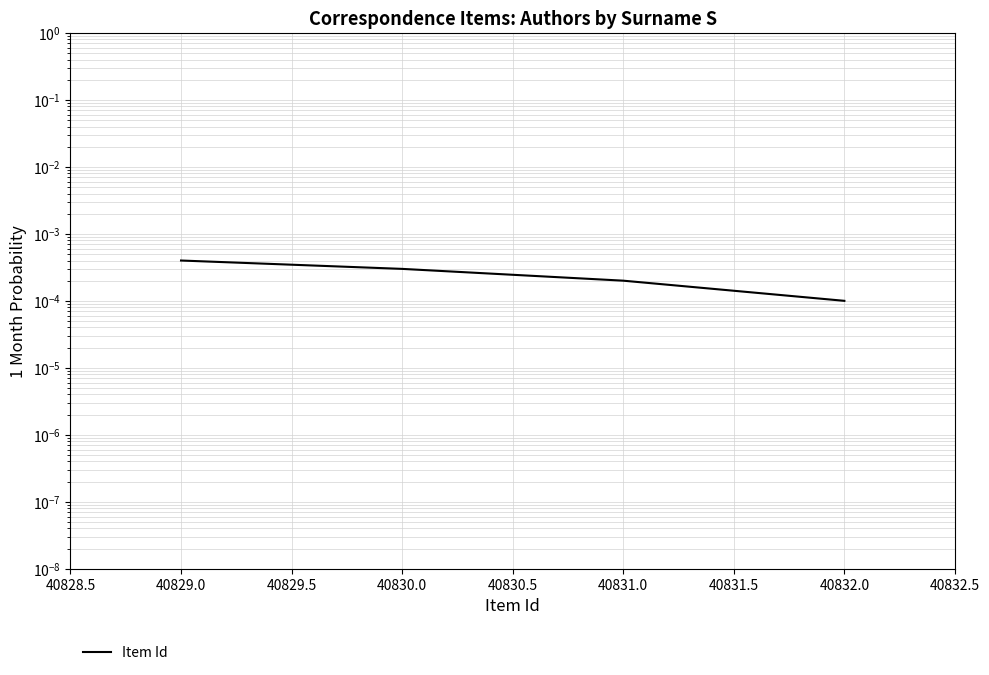

How many categories are shown in the chart?

4